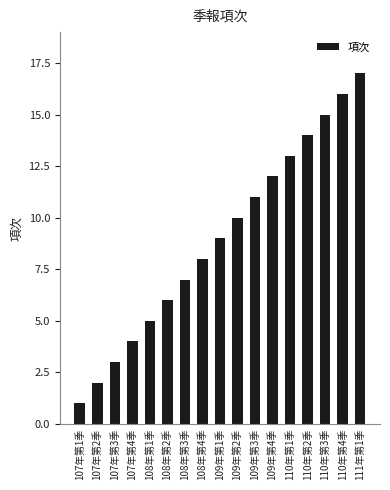

The chart shows a value of 6 at 107年第4季. True or false?

False